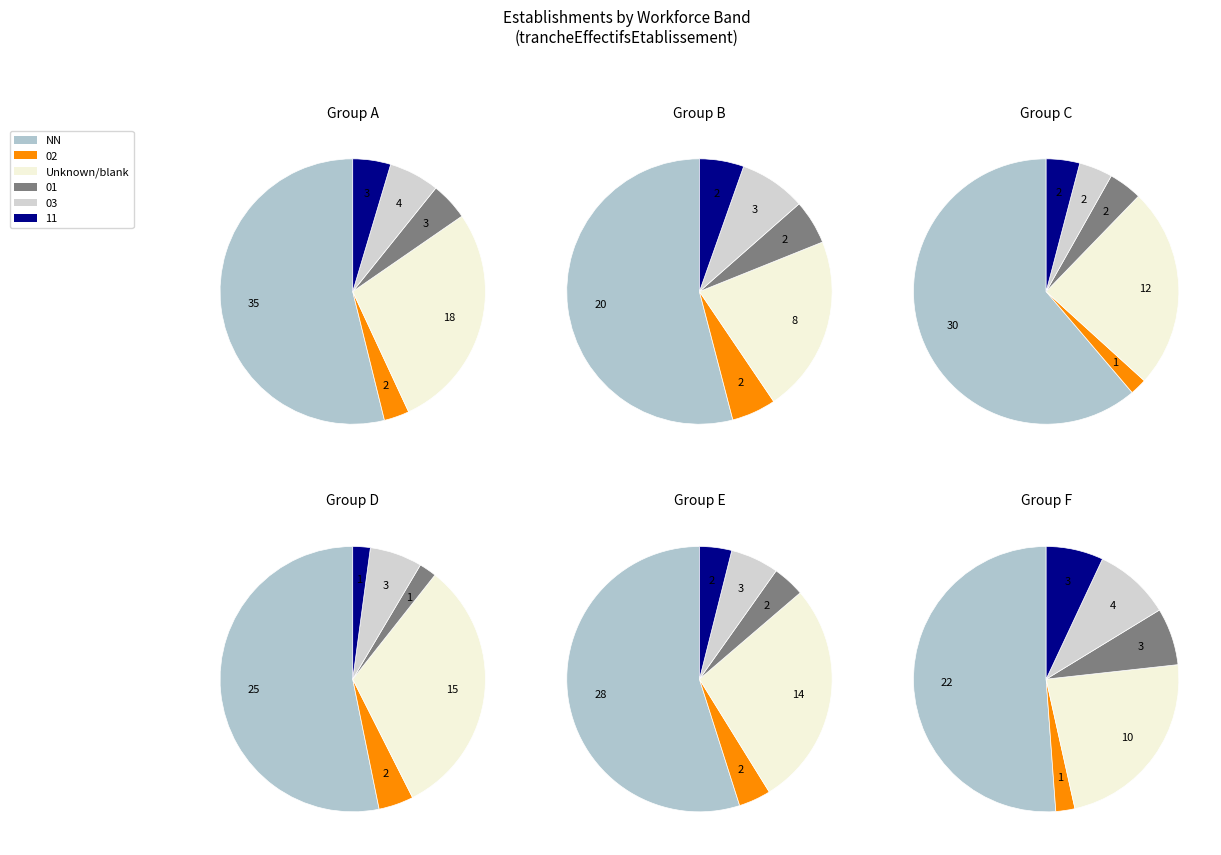

Which slice represents more than half of the pie?

NN